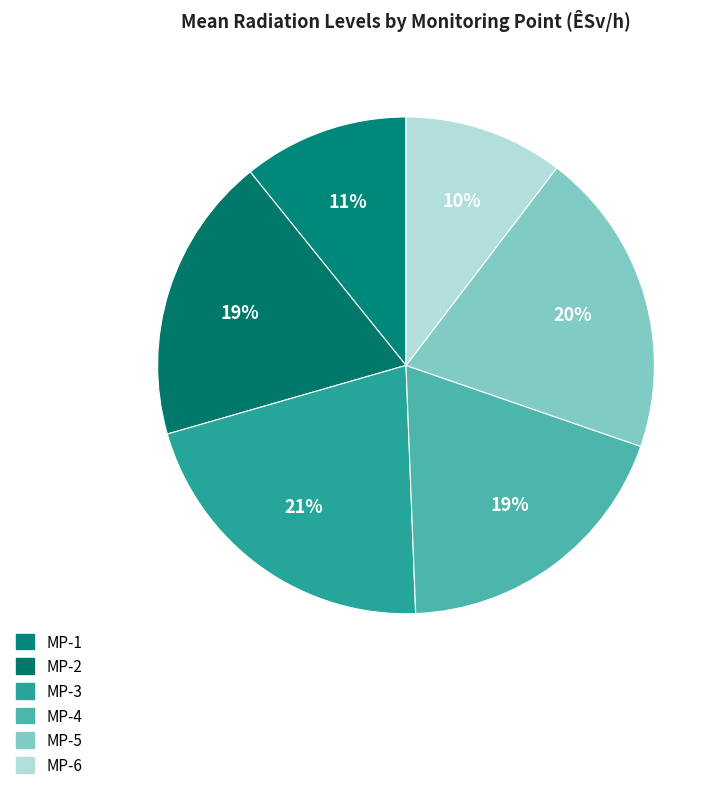

To the nearest percent, what is the average slice percentage?

17%